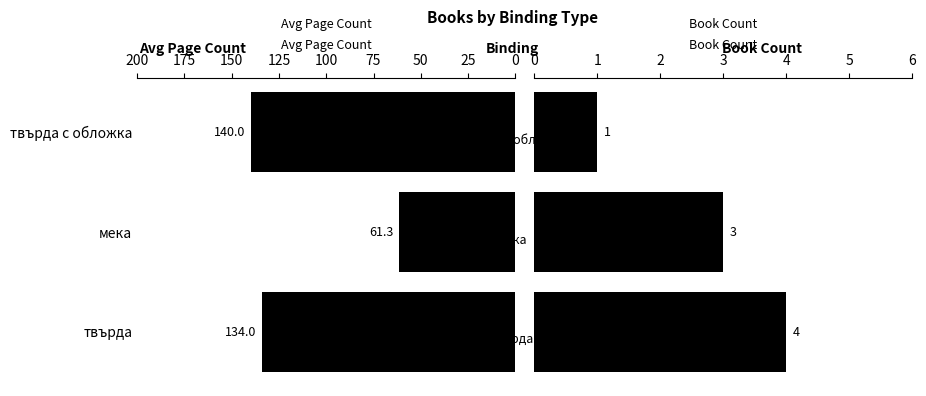

How many data points does each series have?

3